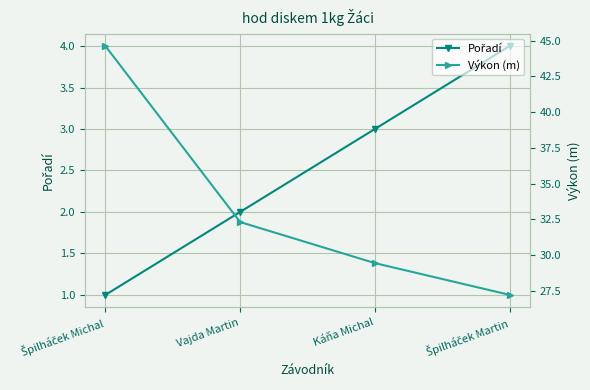

What is the label of the 2nd point from the right?

Káňa Michal